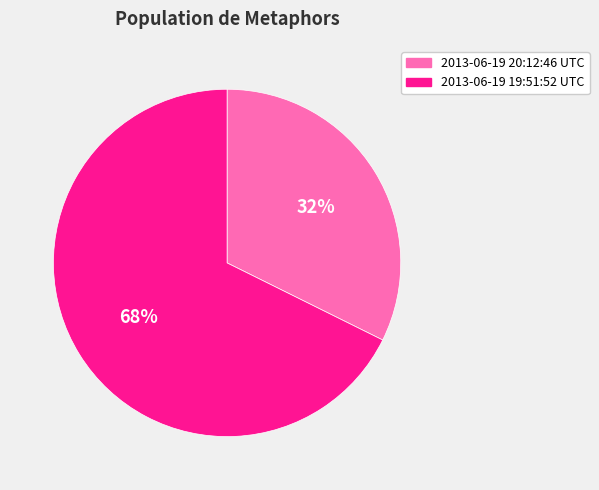

How many slices are in this pie chart?

2